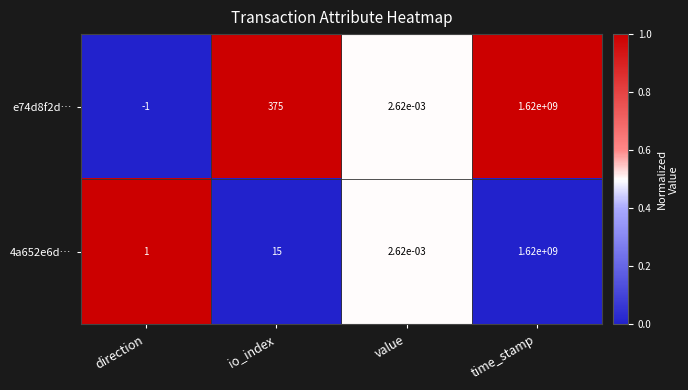

How many categories are shown in the chart?

4